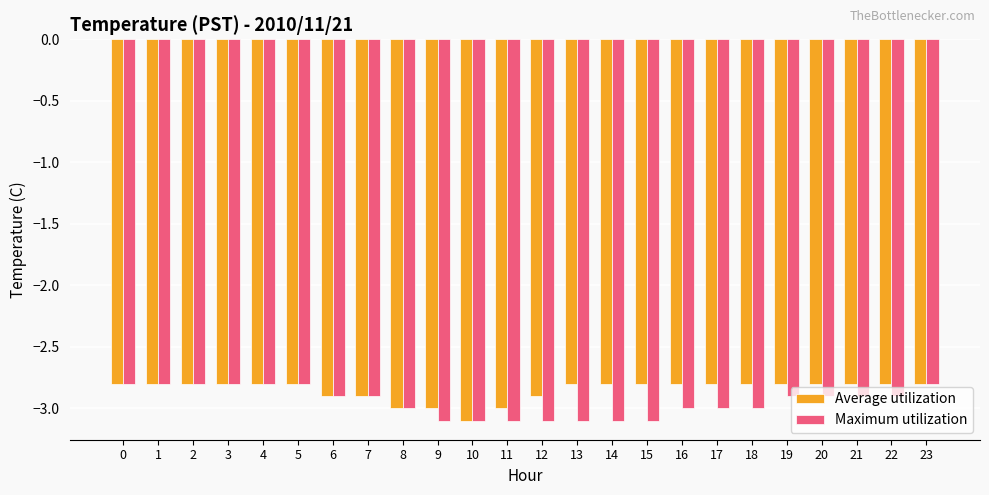

The value of Average utilization at 18 is -3.8. True or false?

False